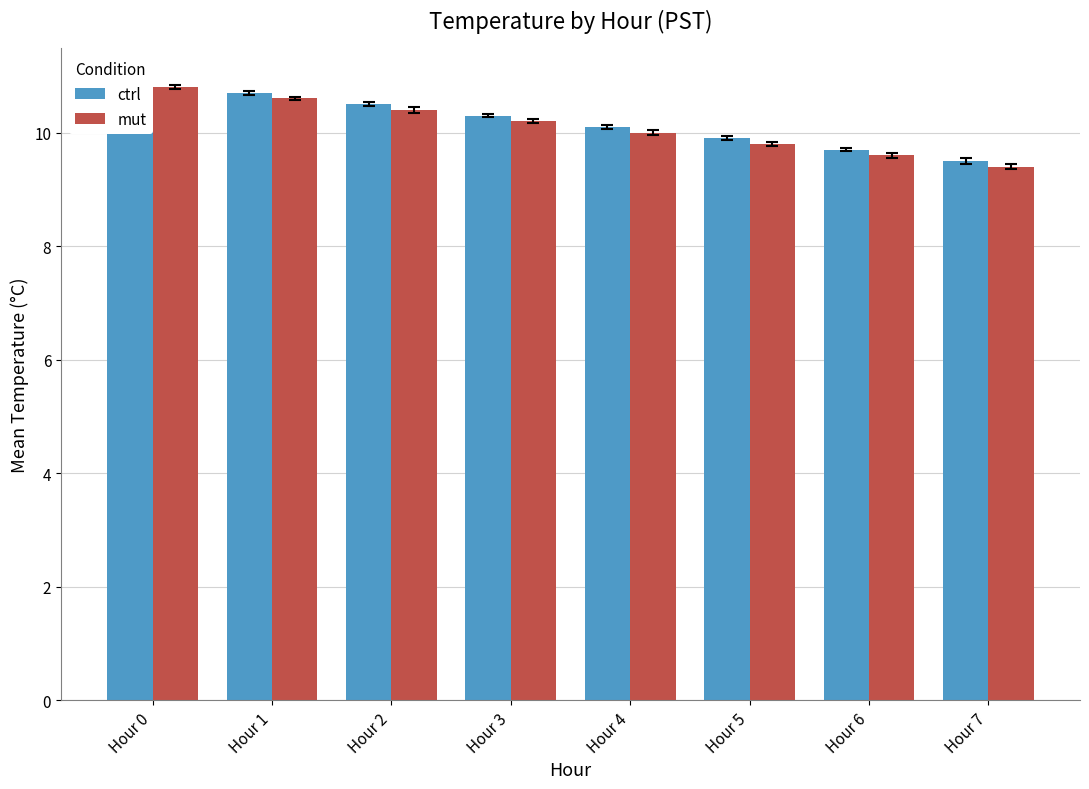

Which series has the widest spread of values?

ctrl